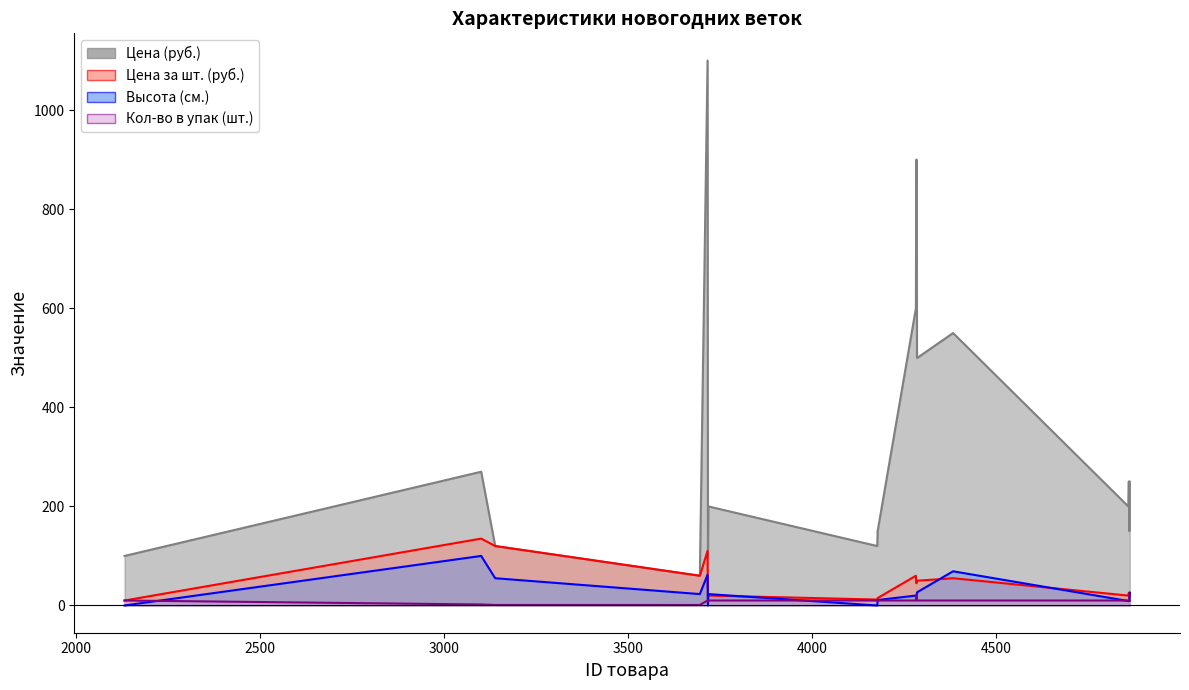

At which category does Цена за шт. (руб.) reach its first local peak?

3100